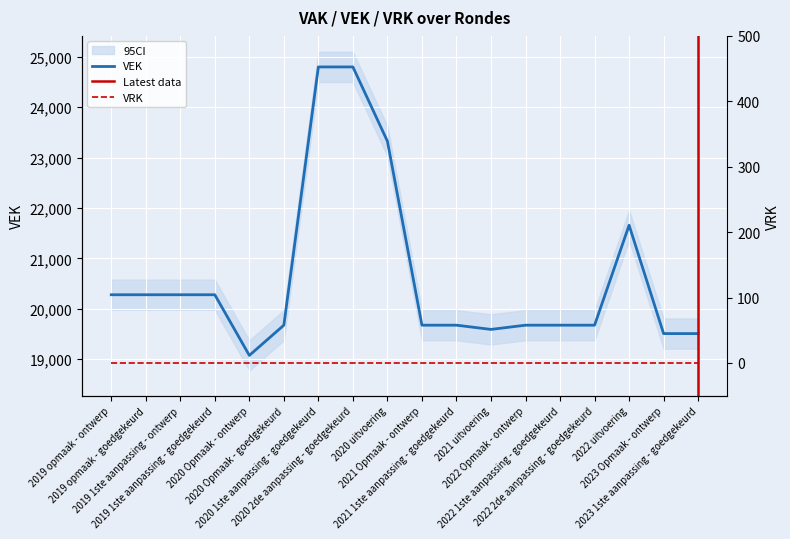

What is the change in value from 2019 opmaak - goedgekeurd to 2022 uitvoering?

+1380